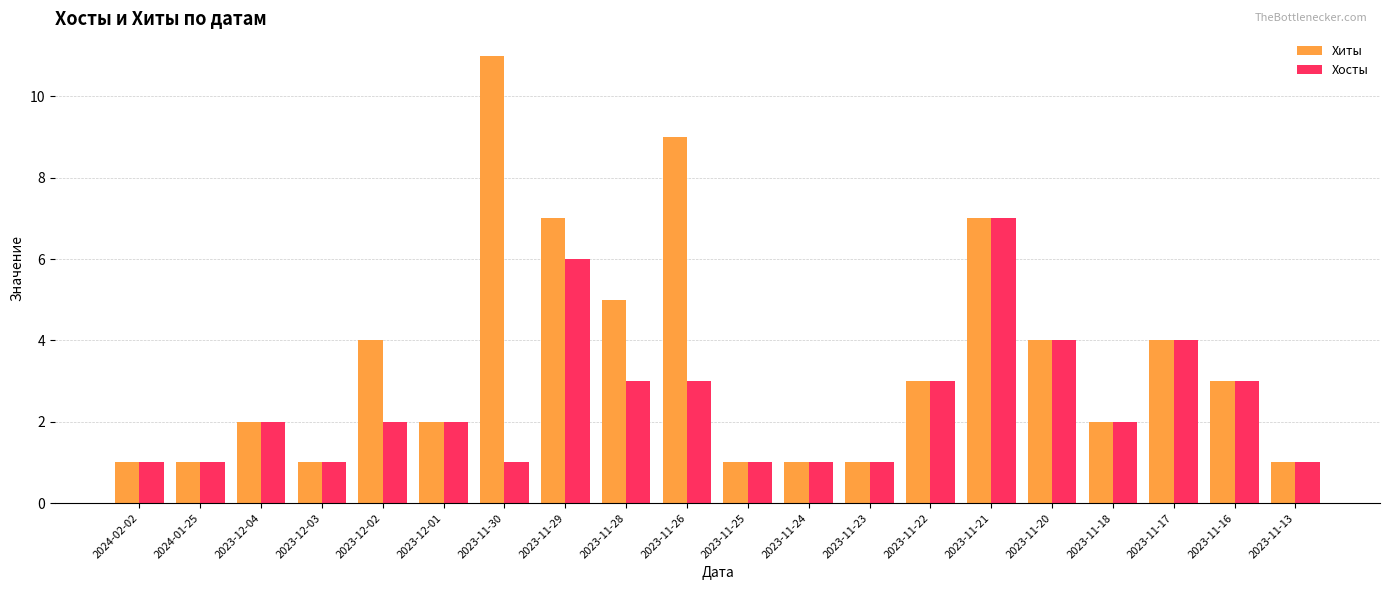

True or false: Хосты has a value of 3 at 2023-12-01.

False